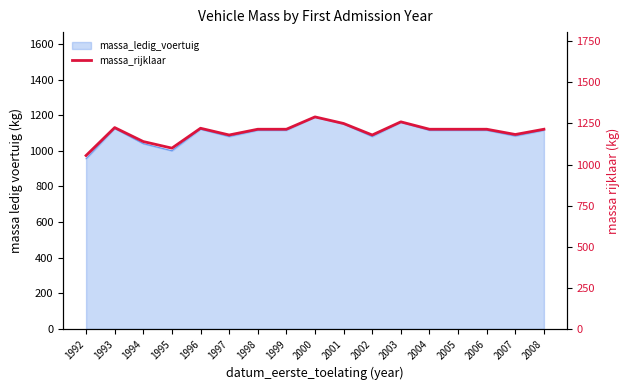

What is the ratio of the value at 2001 to the value at 2007?

1.1